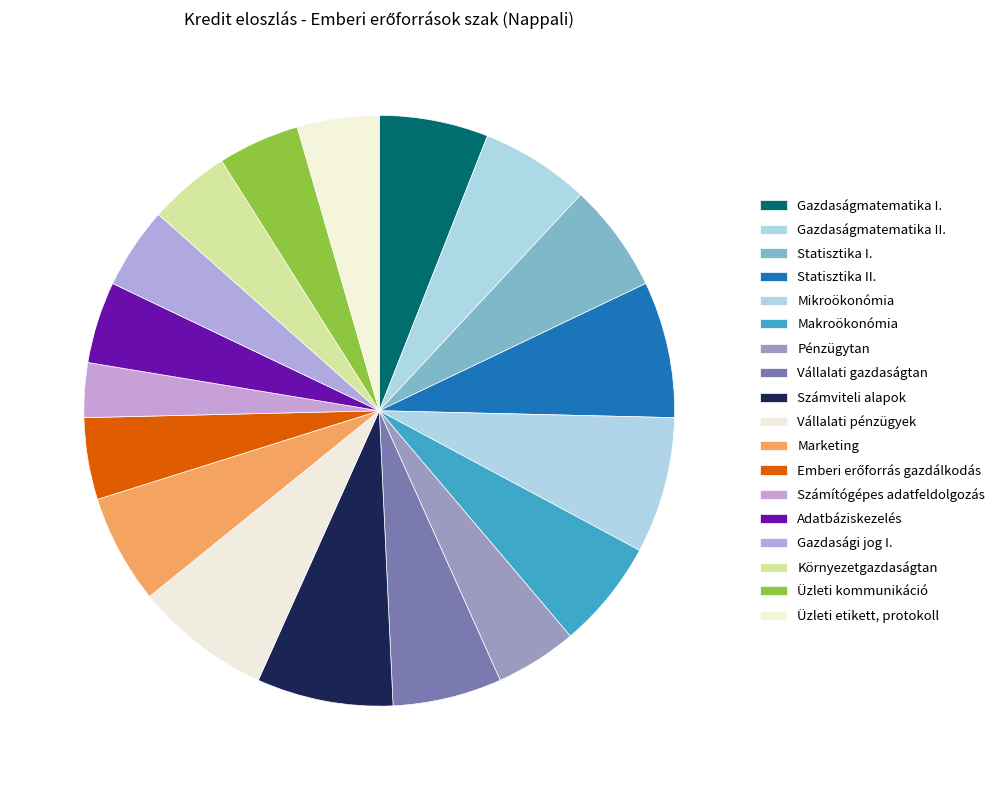

Count the number of slices in the pie.

18